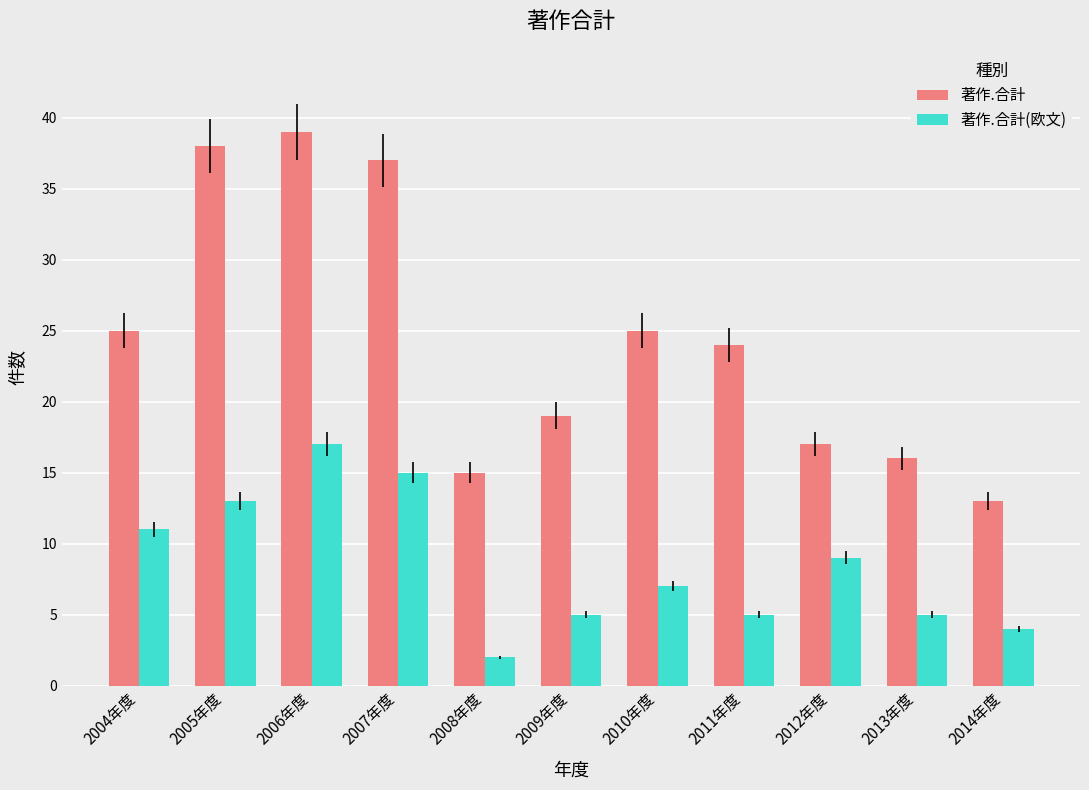

Are the bars horizontal?

No